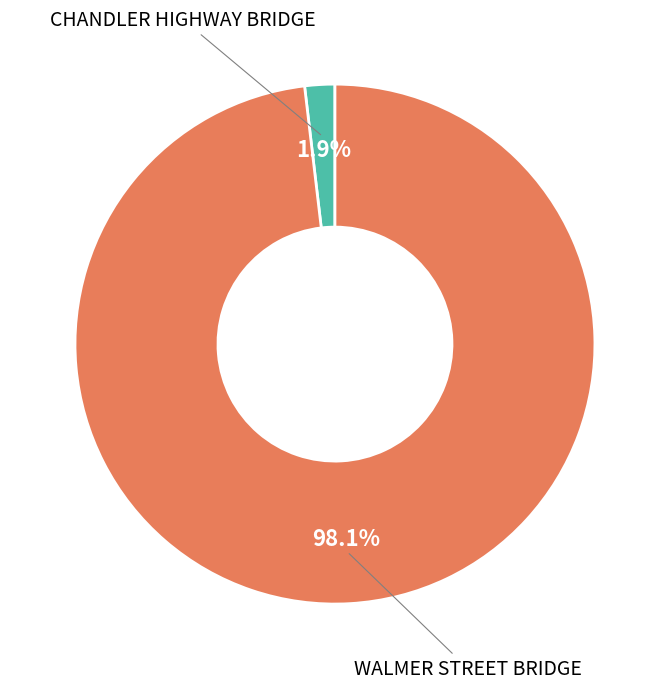

Is there any slice that represents more than half of the pie?

Yes